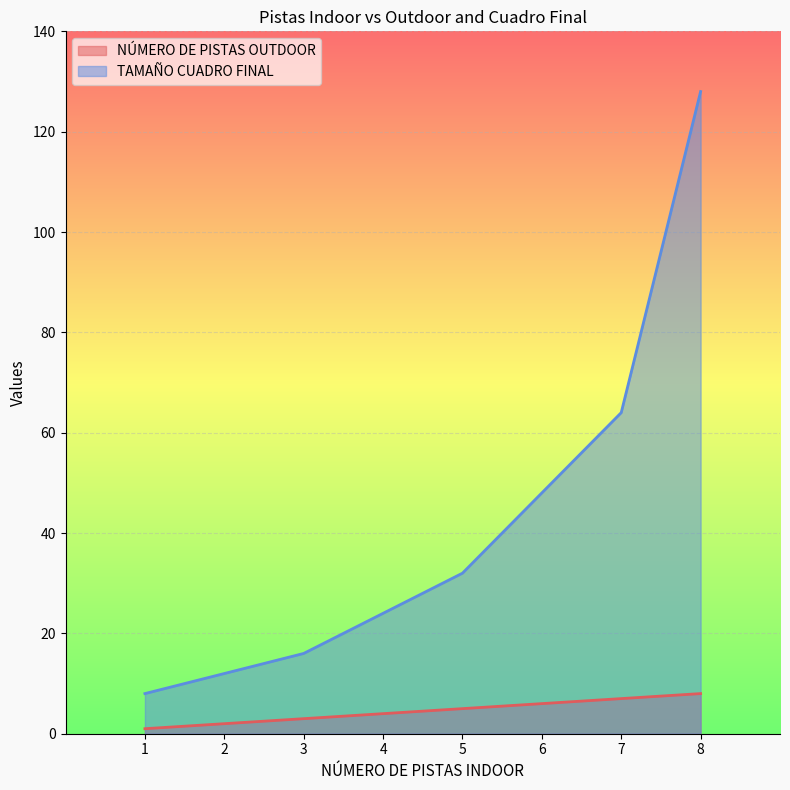

What are all the series names shown in the legend?

NÚMERO DE PISTAS OUTDOOR, TAMAÑO CUADRO FINAL